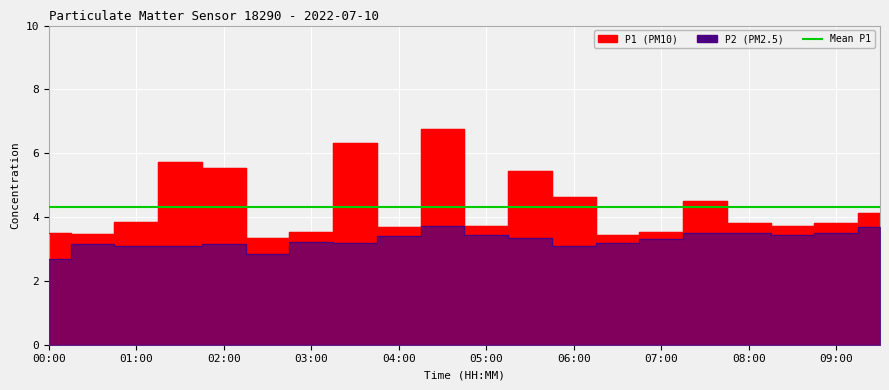

Between 02:00 and 05:30, which is larger?

02:00